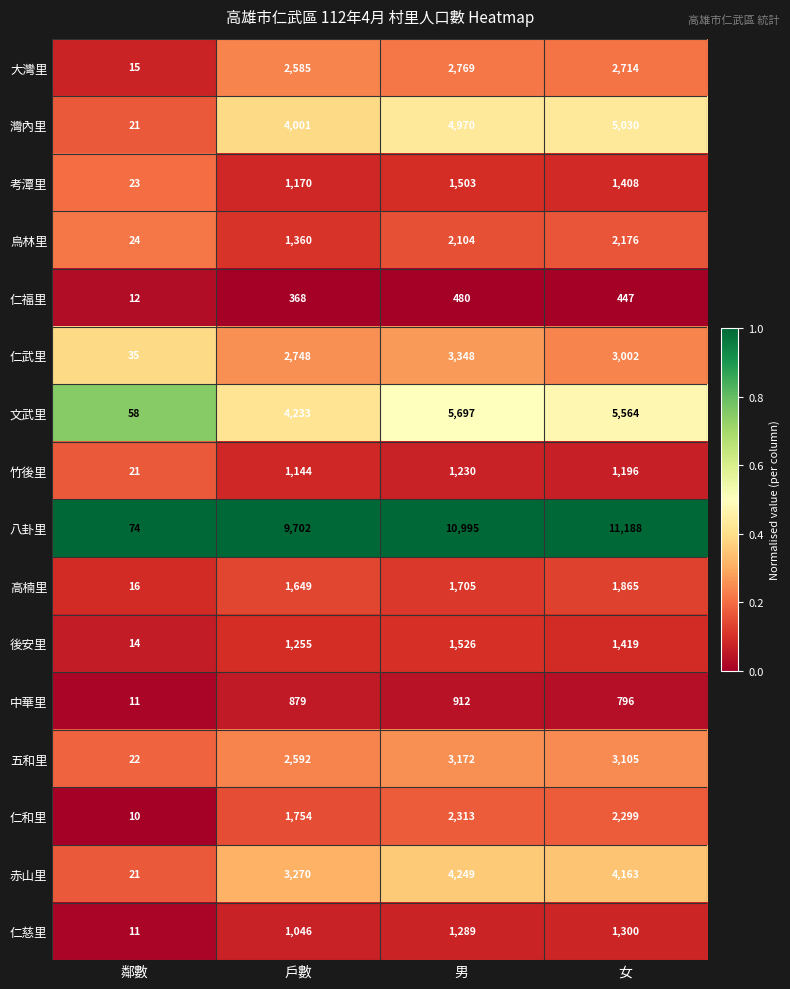

What is the difference between the highest and lowest values at 女?

10741